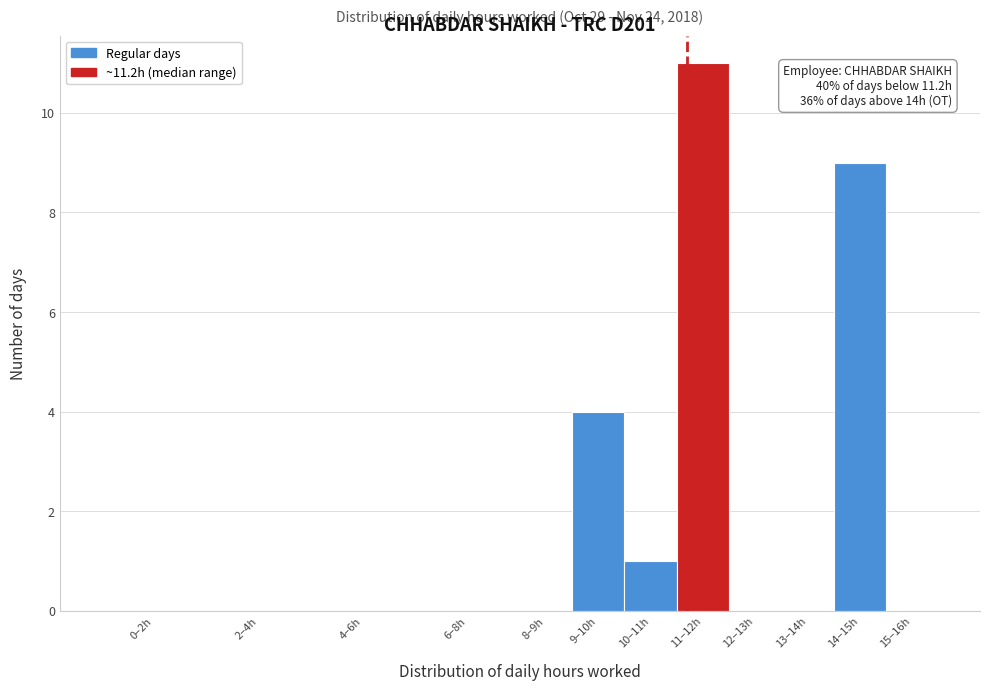

Reading right to left, list all the values displayed in this chart.

15–16h=0	14–15h=9	13–14h=0	12–13h=0	11–12h=11	10–11h=1	9–10h=4	8–9h=0	6–8h=0	4–6h=0	2–4h=0	0–2h=0